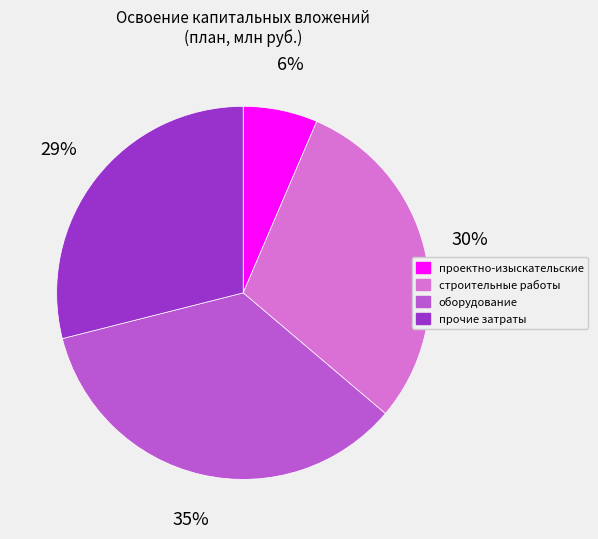

The строительные работы slice represents 17% of the pie. True or false?

False